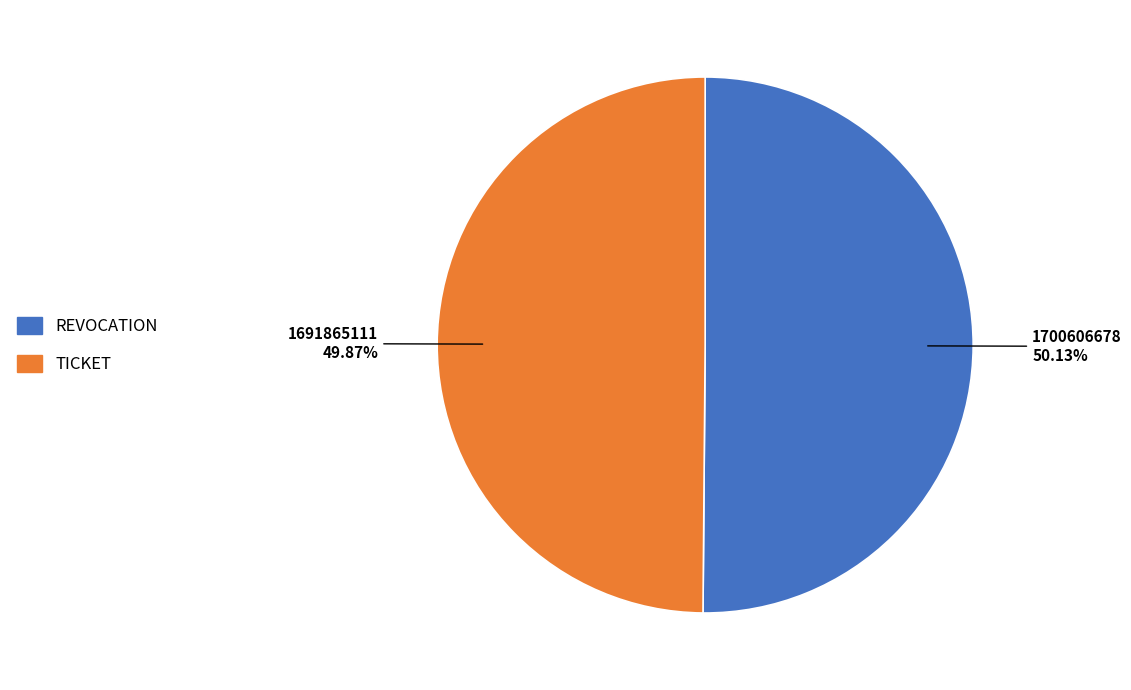

To the nearest percent, what is the average slice percentage?

50%